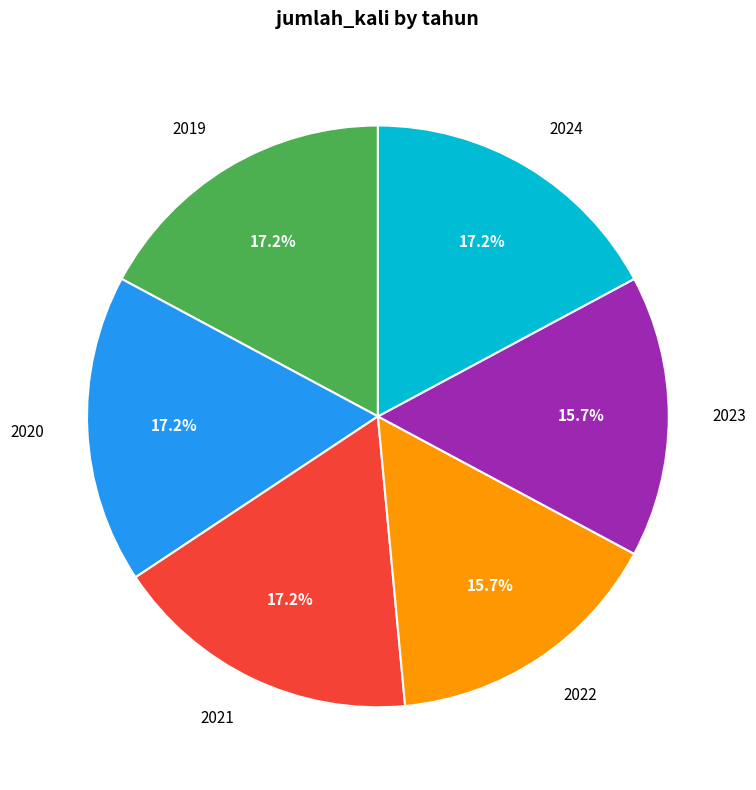

Do 2019 and 2021 together represent more than half of the pie?

No